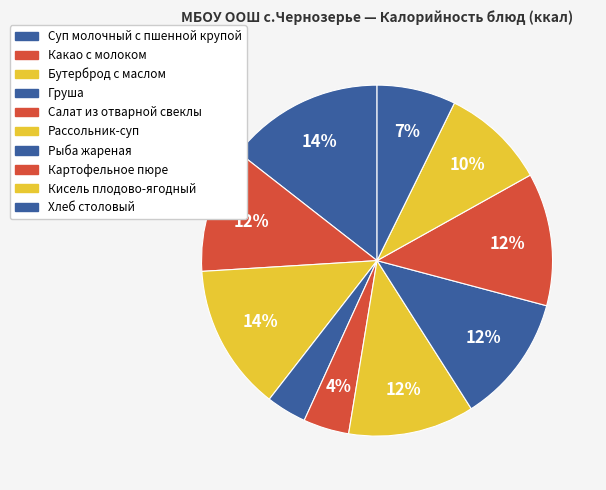

Combined, what portion of the pie is Картофельное пюре and Рассольник-суп?

23.8%